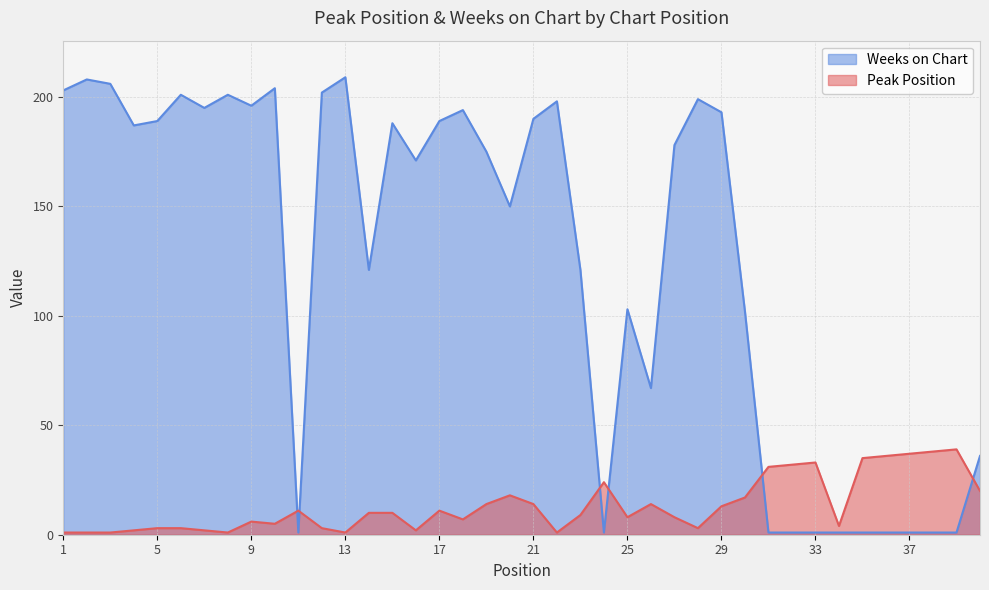

Which series has the largest total across all categories?

Weeks on Chart